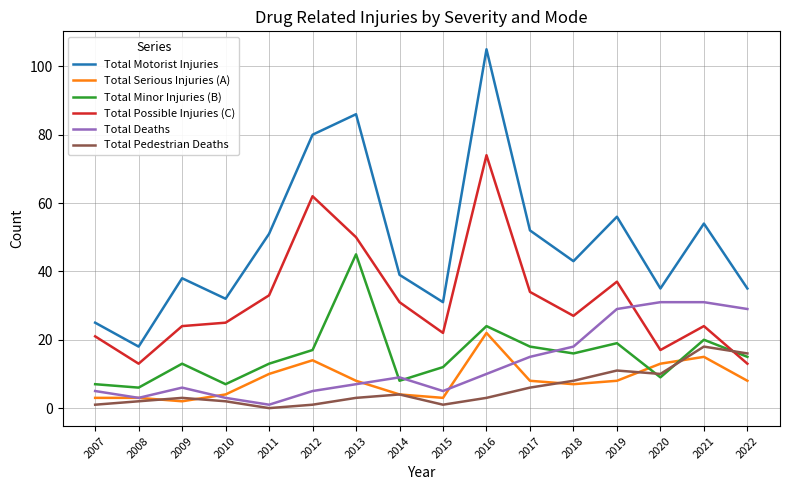

Reading left to right, what are all the values shown in this chart?

Total Motorist Injuries: 2007=25	2008=18	2009=38	2010=32	2011=51	2012=80	2013=86	2014=39	2015=31	2016=105	2017=52	2018=43	2019=56	2020=35	2021=54	2022=35
Total Serious Injuries (A): 2007=3	2008=3	2009=2	2010=4	2011=10	2012=14	2013=8	2014=4	2015=3	2016=22	2017=8	2018=7	2019=8	2020=13	2021=15	2022=8
Total Minor Injuries (B): 2007=7	2008=6	2009=13	2010=7	2011=13	2012=17	2013=45	2014=8	2015=12	2016=24	2017=18	2018=16	2019=19	2020=9	2021=20	2022=15
Total Possible Injuries (C): 2007=21	2008=13	2009=24	2010=25	2011=33	2012=62	2013=50	2014=31	2015=22	2016=74	2017=34	2018=27	2019=37	2020=17	2021=24	2022=13
Total Deaths: 2007=5	2008=3	2009=6	2010=3	2011=1	2012=5	2013=7	2014=9	2015=5	2016=10	2017=15	2018=18	2019=29	2020=31	2021=31	2022=29
Total Pedestrian Deaths: 2007=1	2008=2	2009=3	2010=2	2011=0	2012=1	2013=3	2014=4	2015=1	2016=3	2017=6	2018=8	2019=11	2020=10	2021=18	2022=16